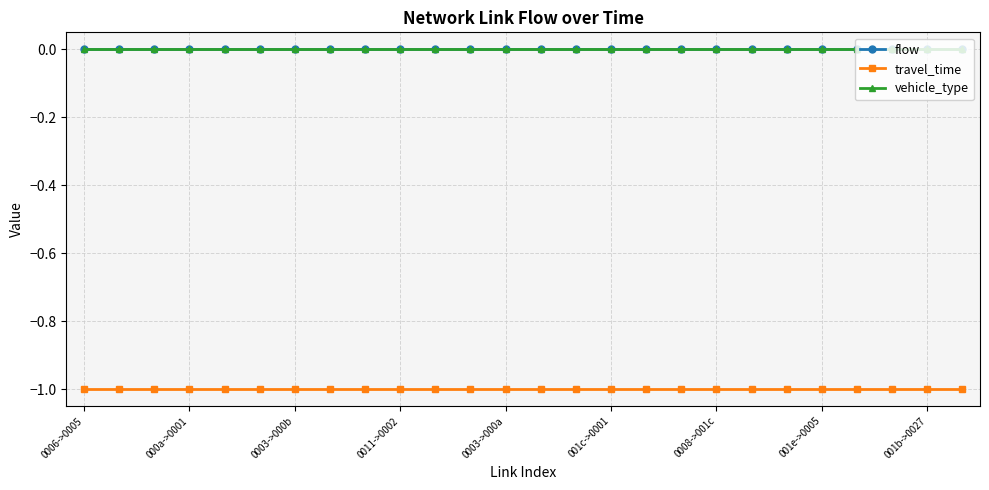

True or false: vehicle_type and flow intersect in this chart.

False